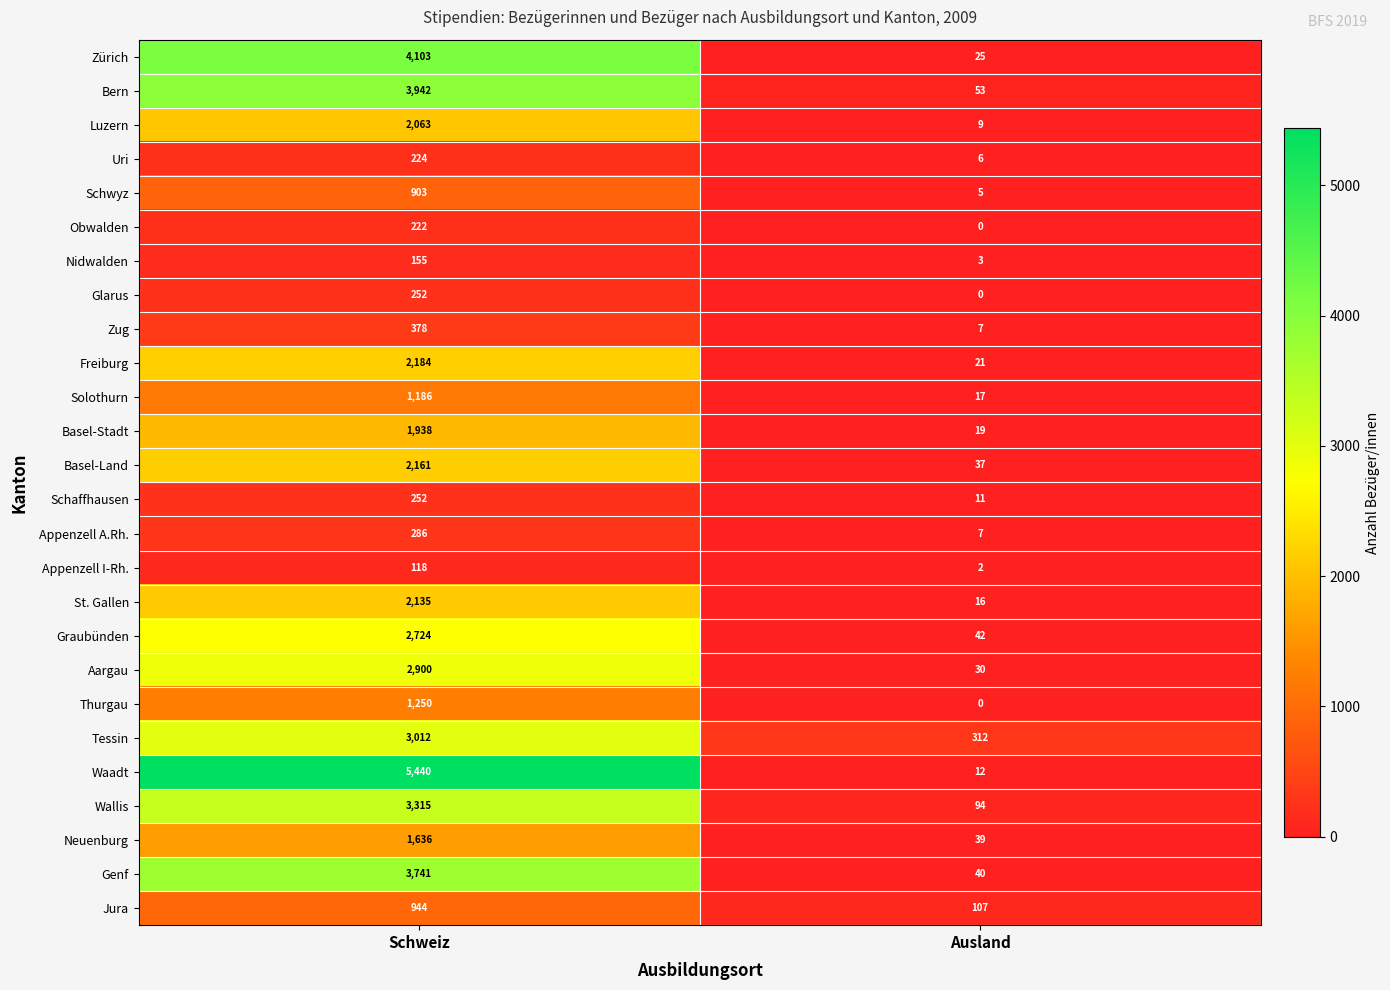

How many data points does each series have?

2